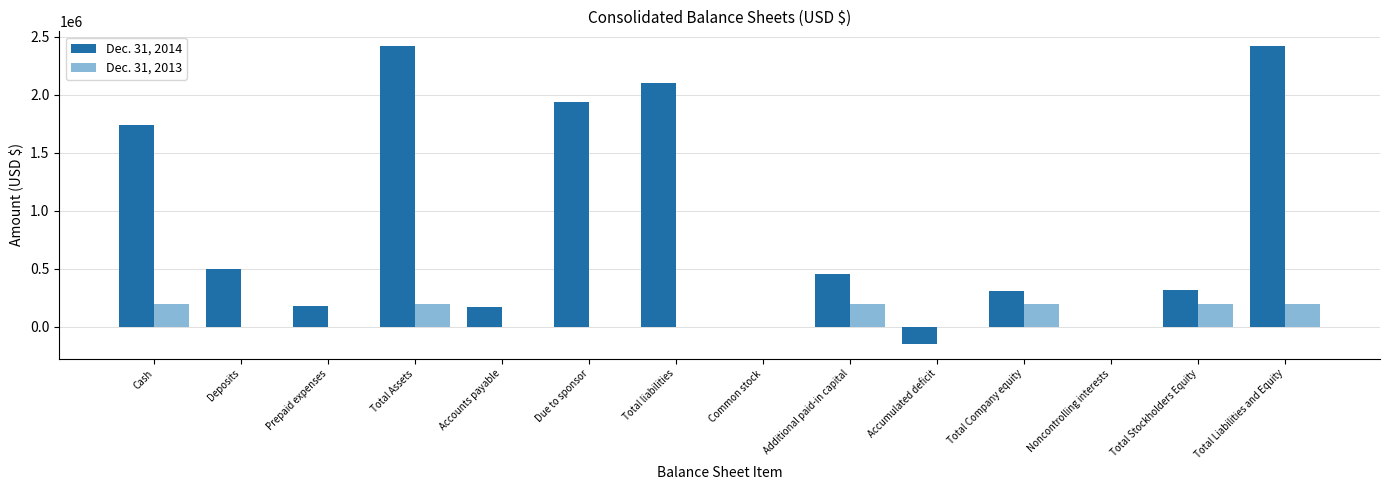

Is it true that Dec. 31, 2014 equals 455880 at Additional paid-in capital?

True